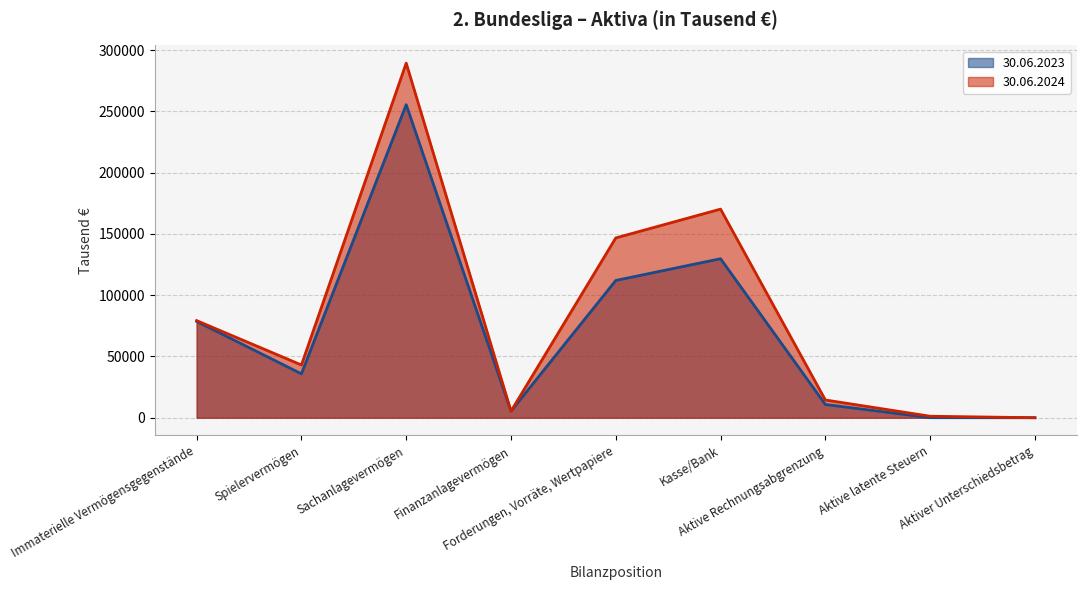

At which category does 30.06.2024 reach its first local peak?

Sachanlagevermögen